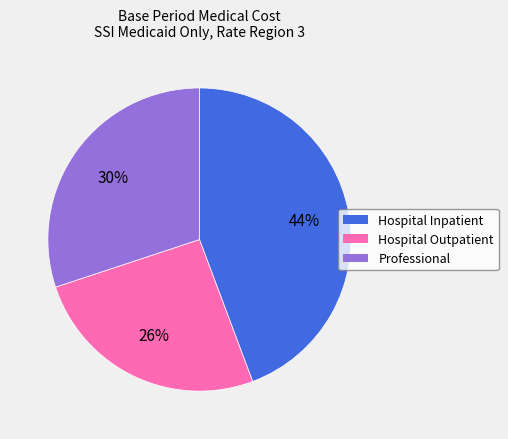

What percentage is the Professional slice, to the nearest percent?

30%